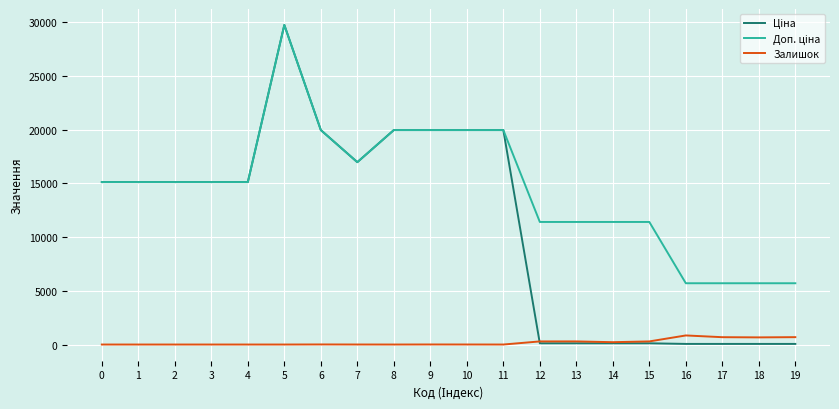

What is the difference between the highest and lowest values at 3?

15120.0